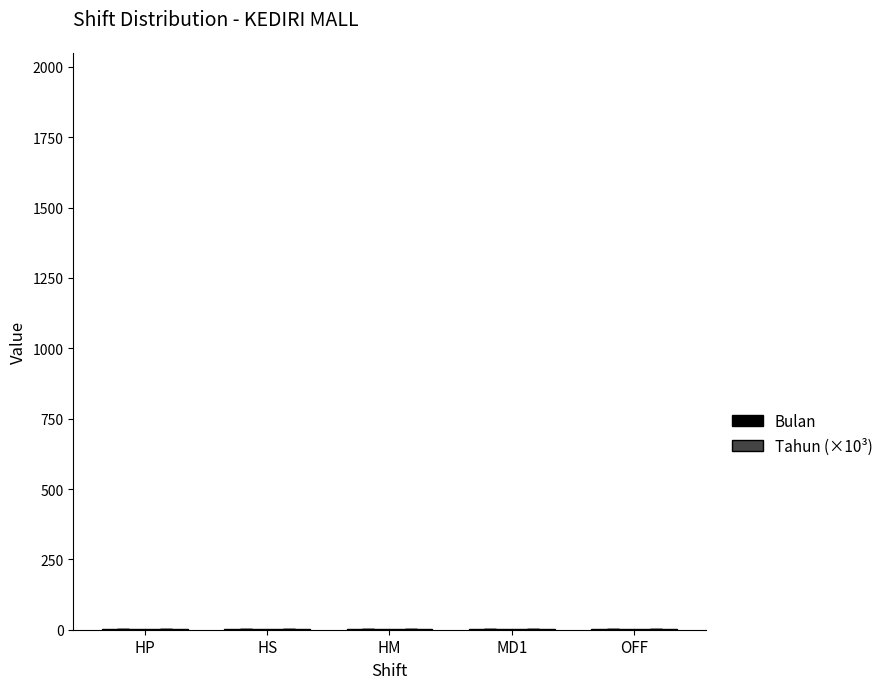

How many distinct data groups are displayed?

2